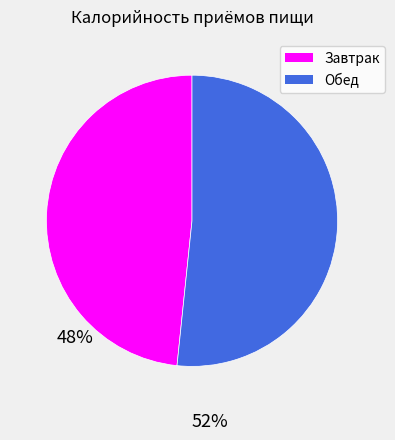

Which category has the biggest portion of the pie?

Обед